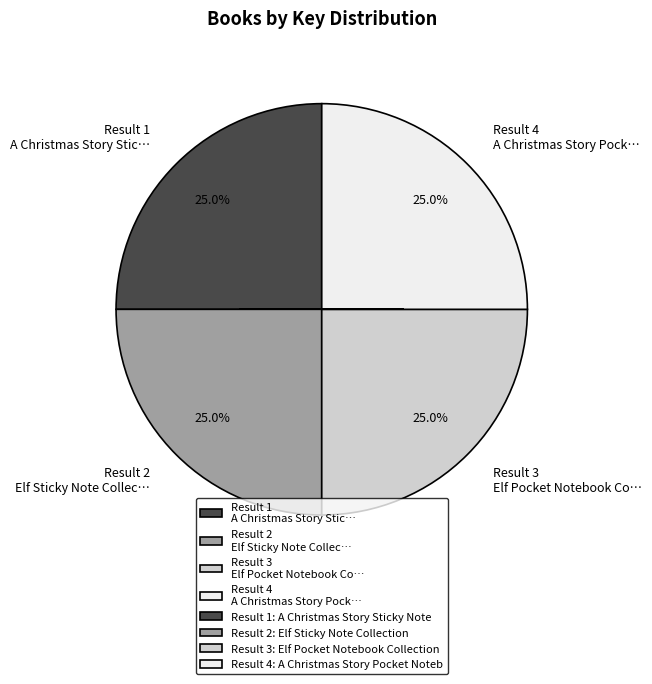

What portion of the pie excludes Result 2 Elf Sticky Note Collec…?

75.0%